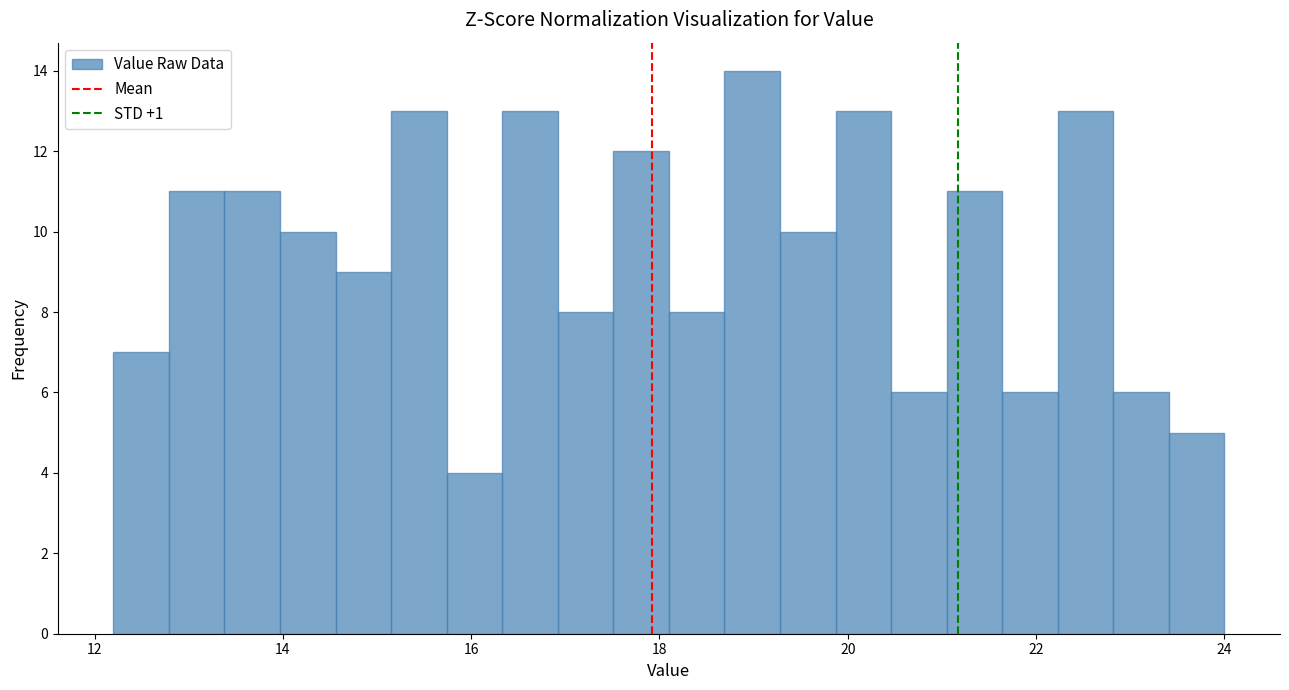

Around what value on the x-axis is the tallest bar? Give the approximate position of its centre, as read against the axis.

19.0